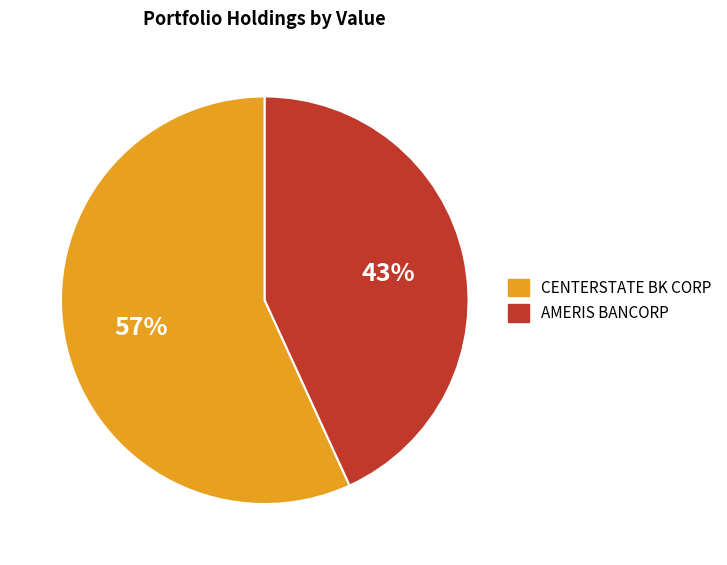

To the nearest percent, what portion does CENTERSTATE BK CORP represent?

57%